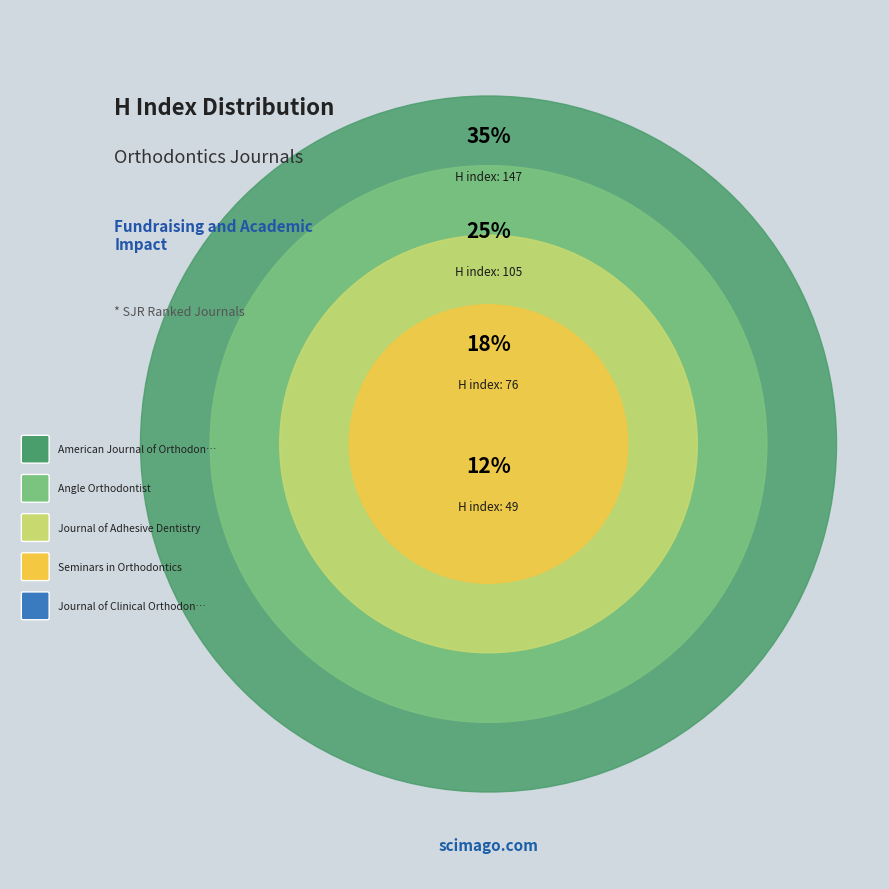

True or false: American Journal of Orthodontics accounts for 35% of the total.

True